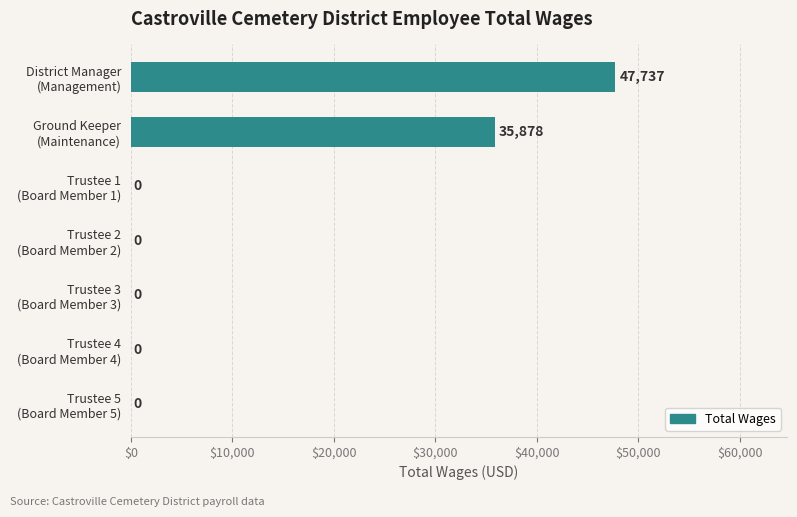

Are the bars grouped side by side (vs. stacked)?

No